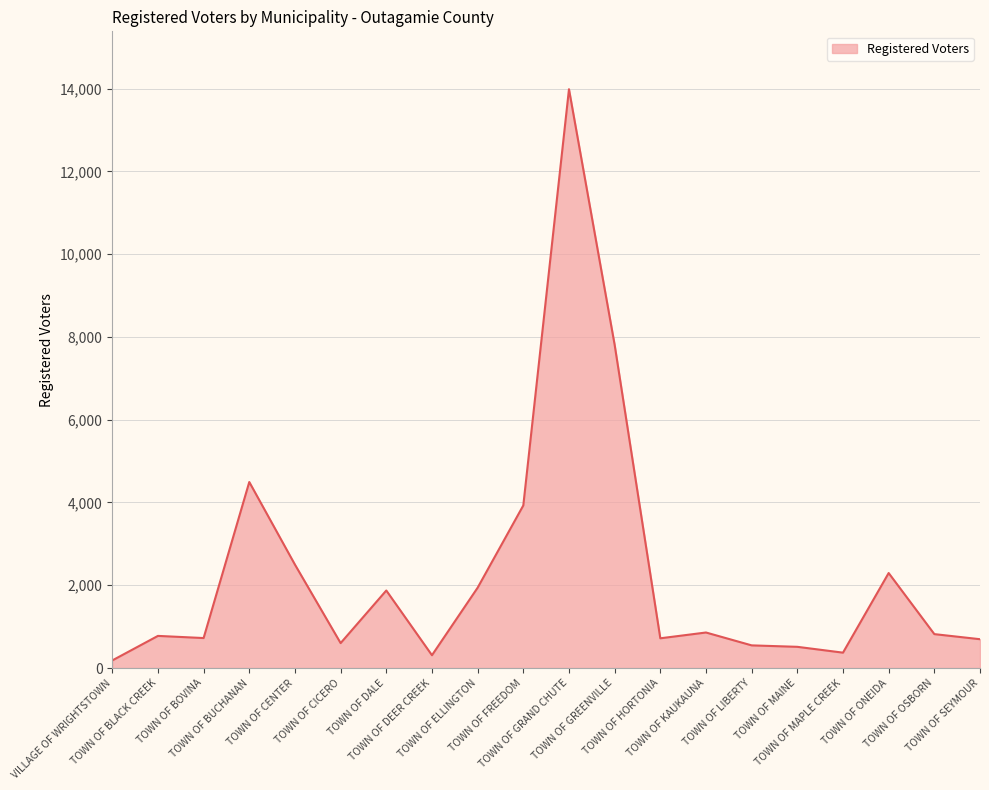

At which label does the data first exceed 819?

TOWN OF BUCHANAN